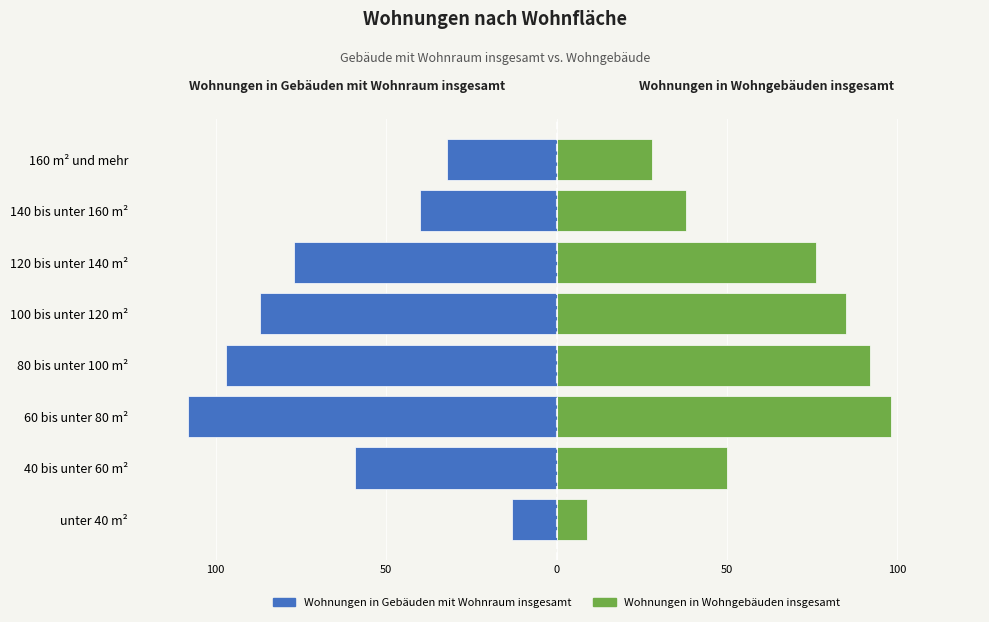

How many groups of bars are there?

8